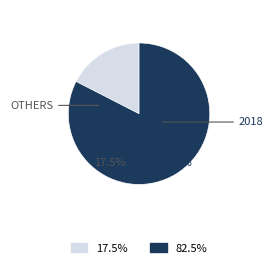

Which slice is the largest?

2018